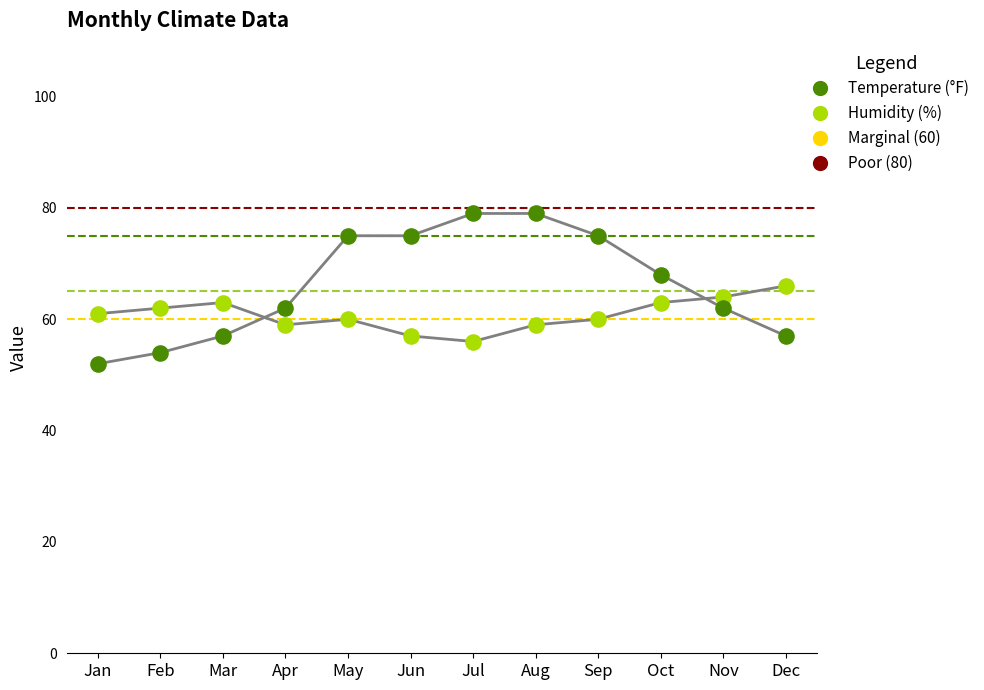

Which series has the largest Y range (max minus min)?

Temperature (°F)